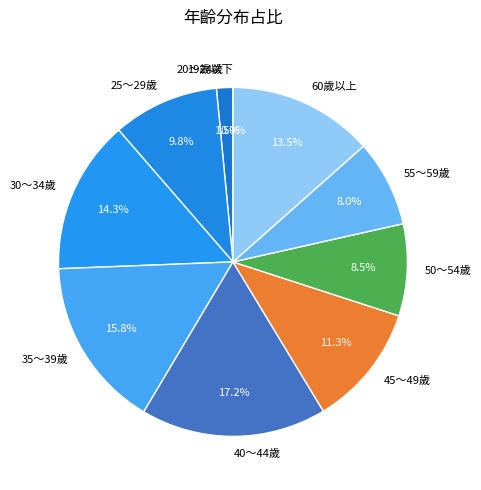

Which slice is the largest?

40～44歲